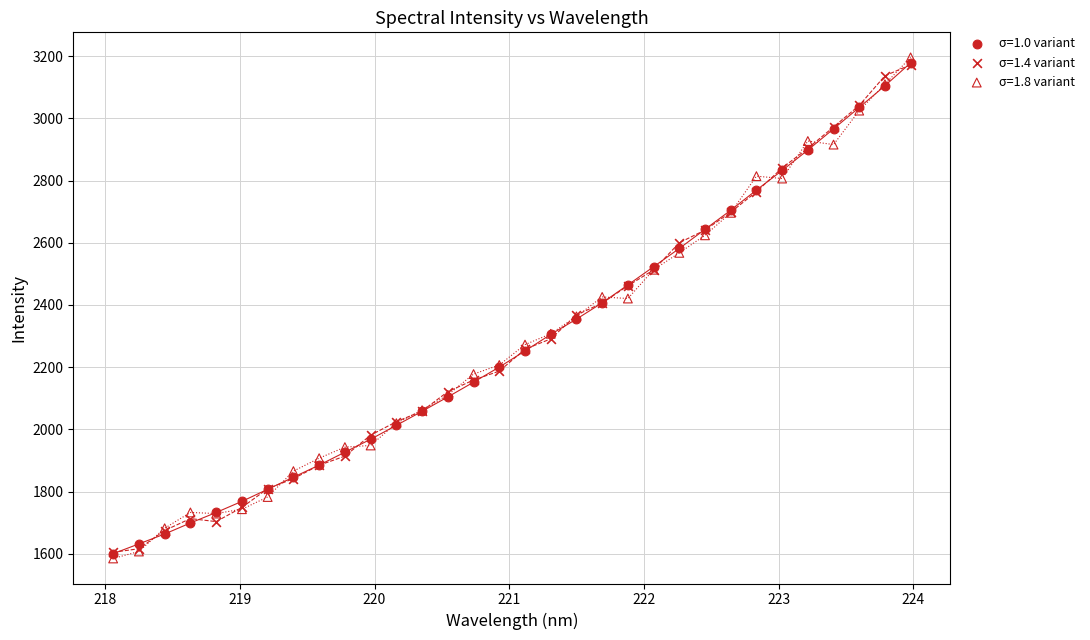

What are all the series names shown in the legend?

σ=1.0 variant, σ=1.4 variant, σ=1.8 variant